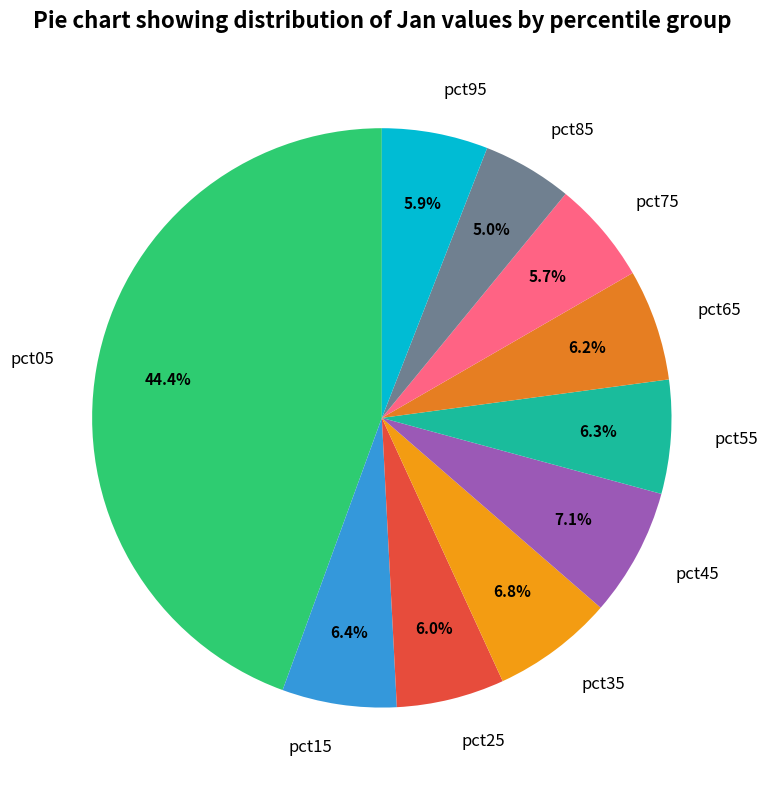

Count the number of slices in the pie.

10